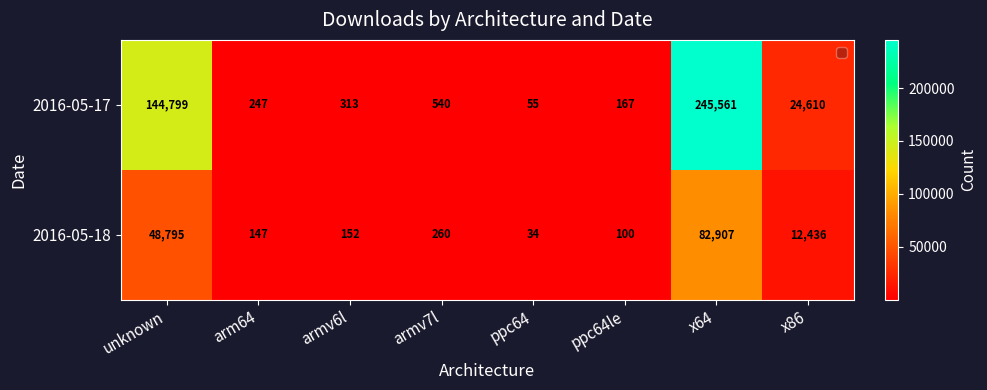

What is the total value across all series at x64?

328468